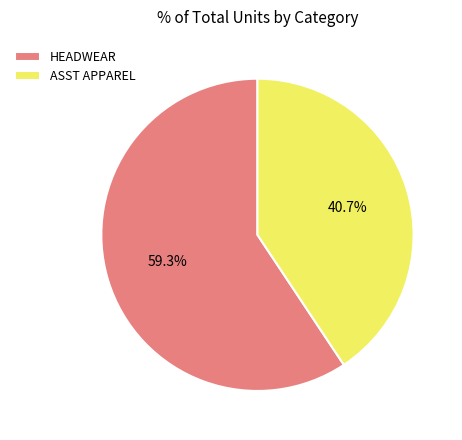

To the nearest percent, what percentage of the pie is HEADWEAR?

59%